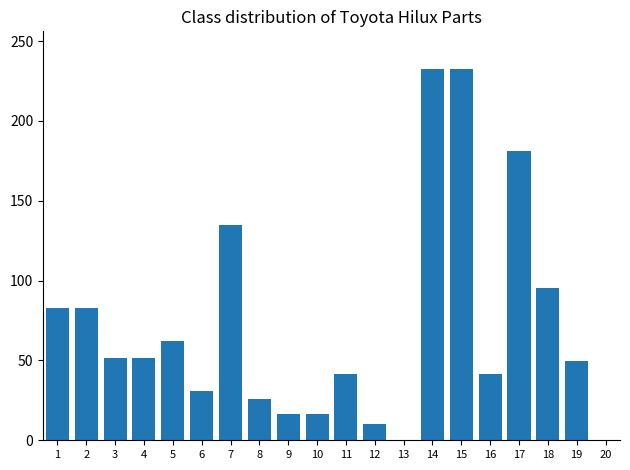

Read the value at 3.

51.7